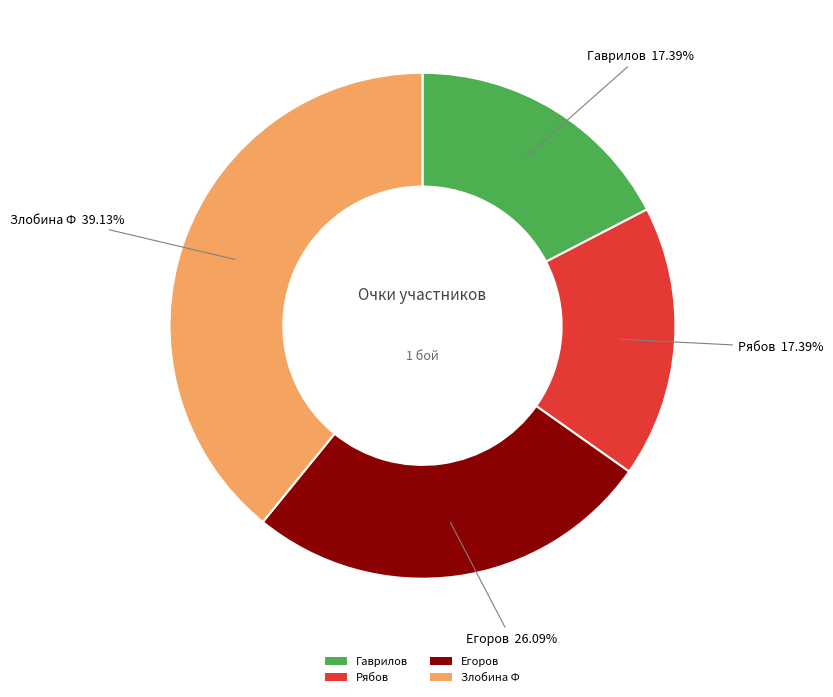

Is there a majority slice in this chart?

No